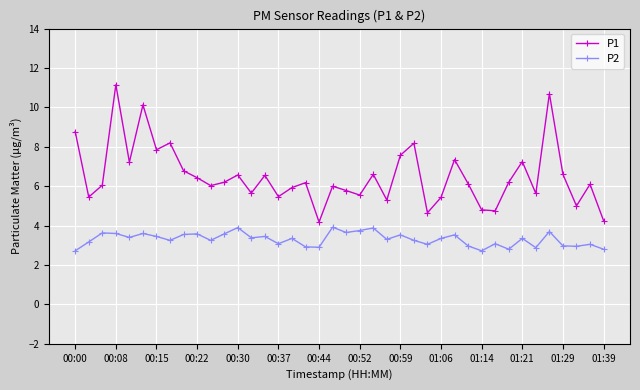

How many lines are shown in the chart?

2